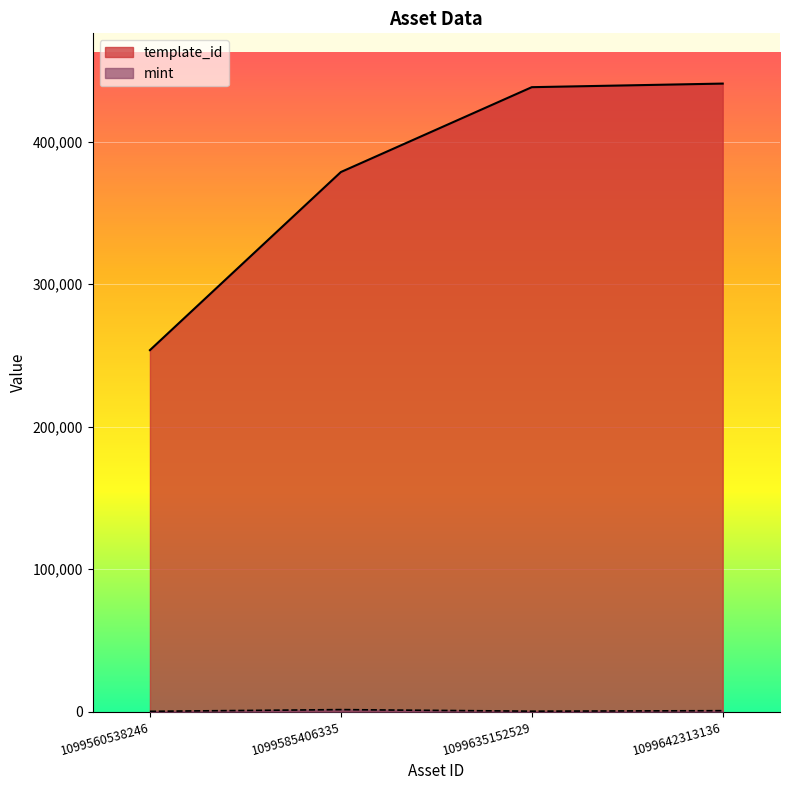

How many values in the mint series are below 695?

2